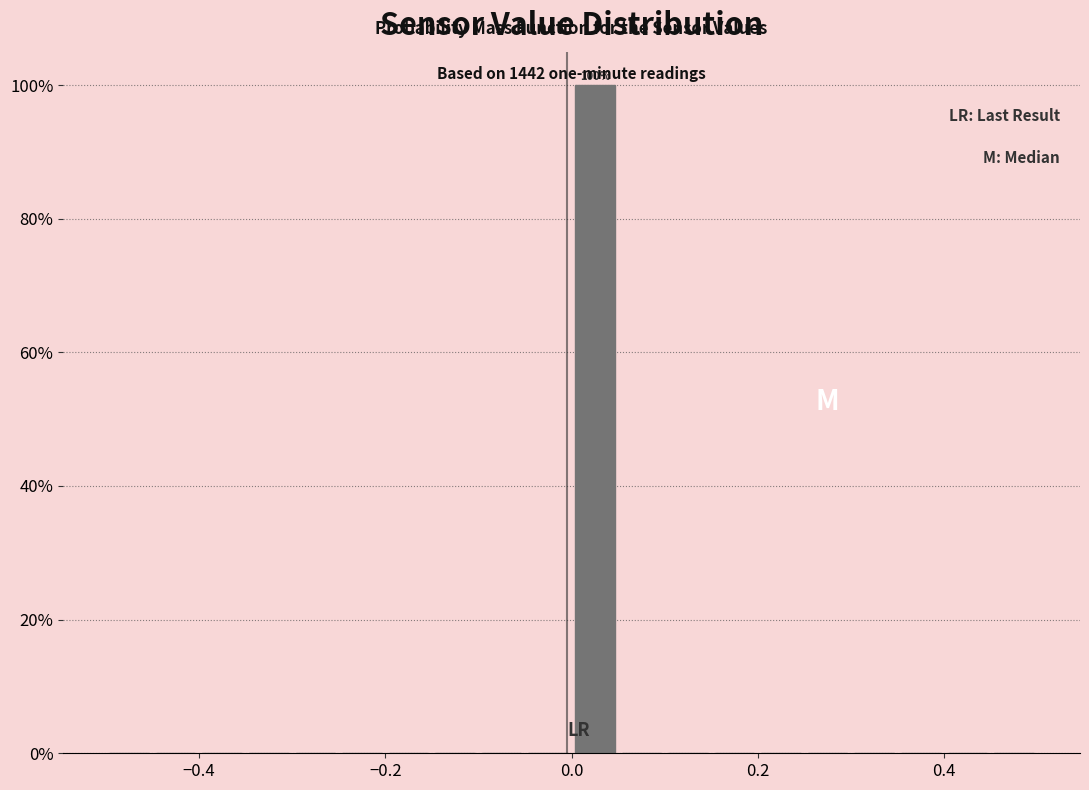

Around what value on the x-axis is the tallest bar? Give the approximate position of its centre, as read against the axis.

0.02